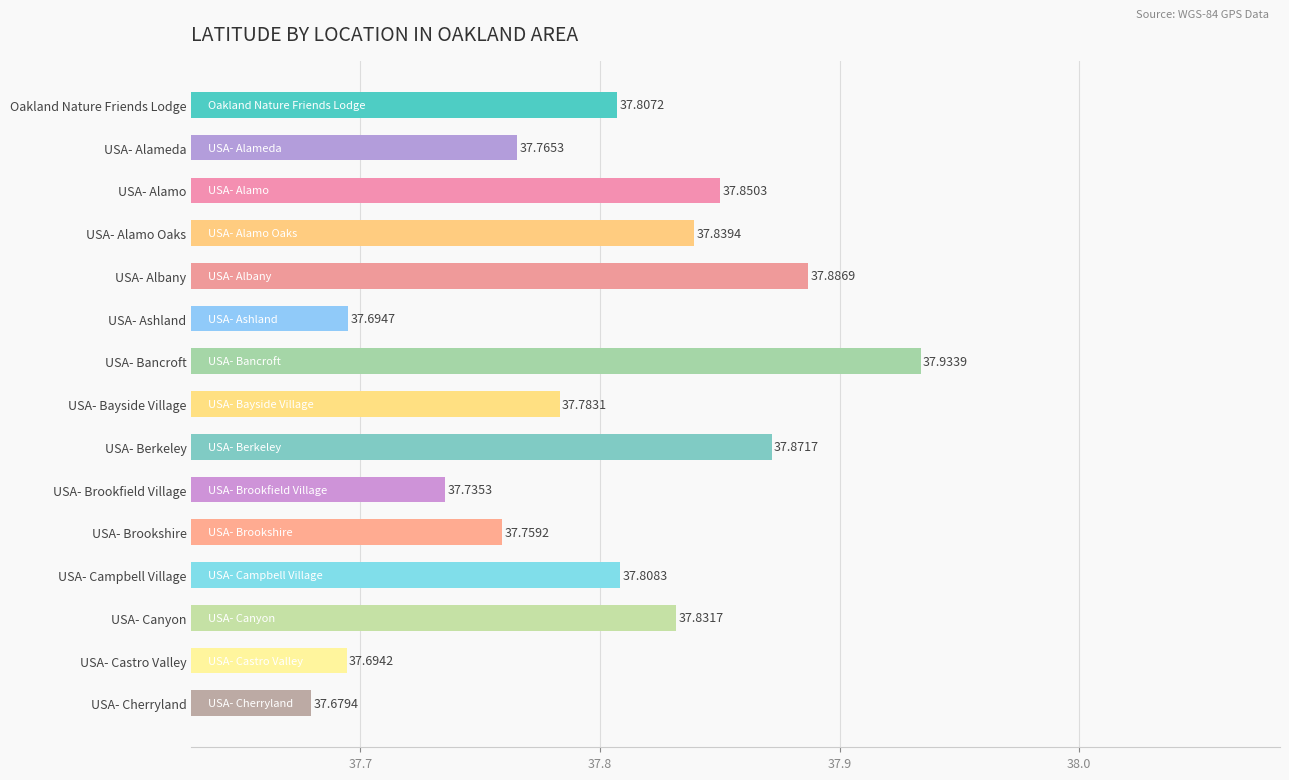

Rank the categories by value from lowest to highest.

USA- Cherryland, USA- Castro Valley, USA- Ashland, USA- Brookfield Village, USA- Brookshire, USA- Alameda, USA- Bayside Village, Oakland Nature Friends Lodge, USA- Campbell Village, USA- Canyon, USA- Alamo Oaks, USA- Alamo, USA- Berkeley, USA- Albany, USA- Bancroft